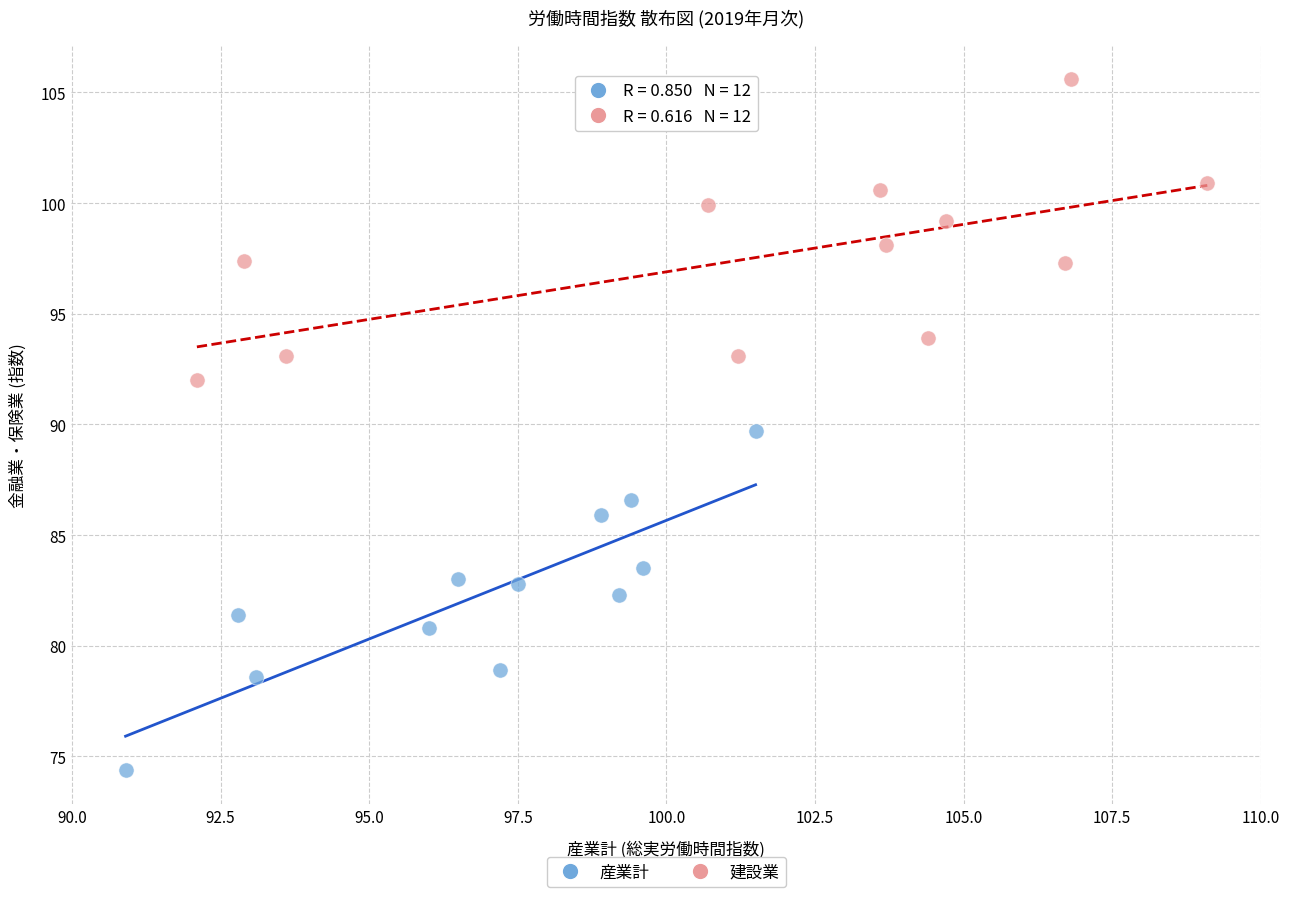

Which series contains the highest Y value?

建設業